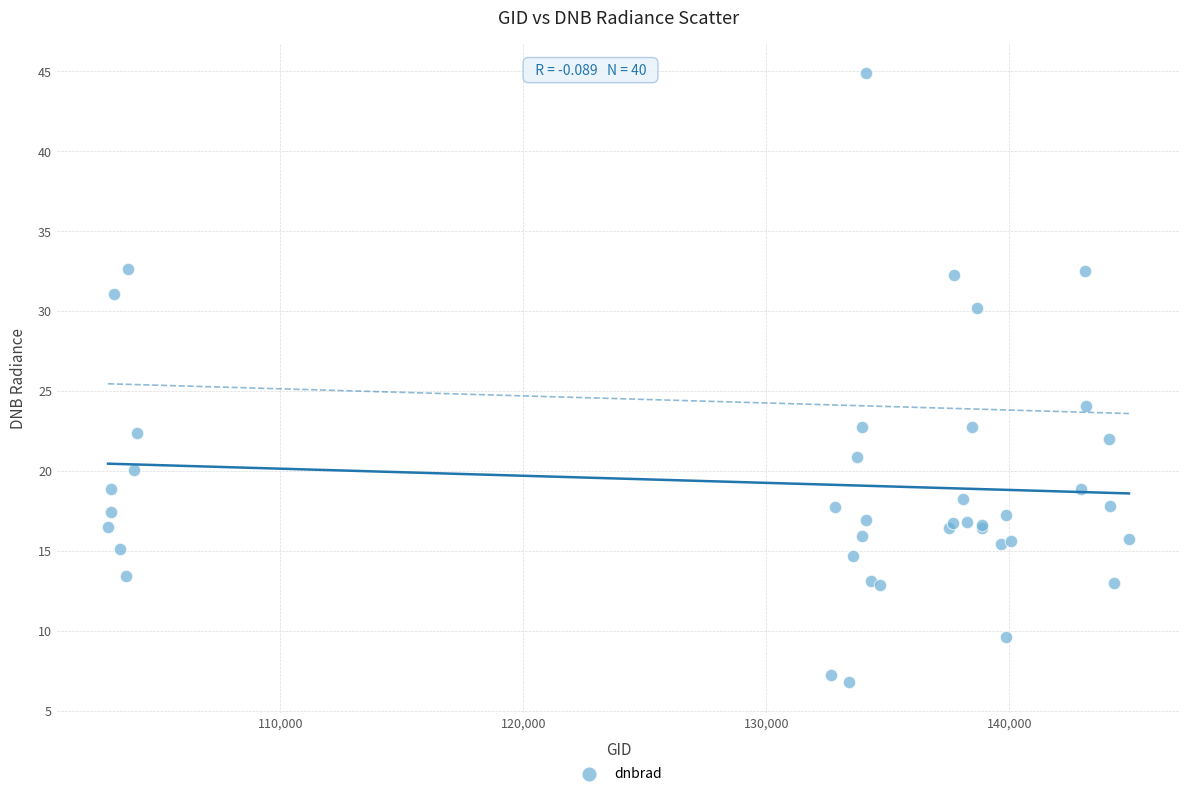

What Y value in the scatter plot is closest to 25?

24.0